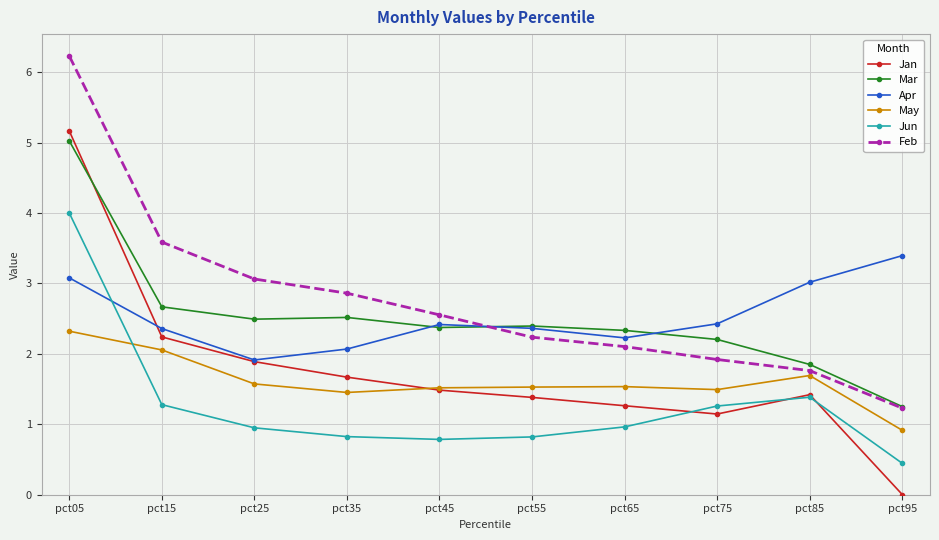

What is the highest value of the Jan series?

5.2